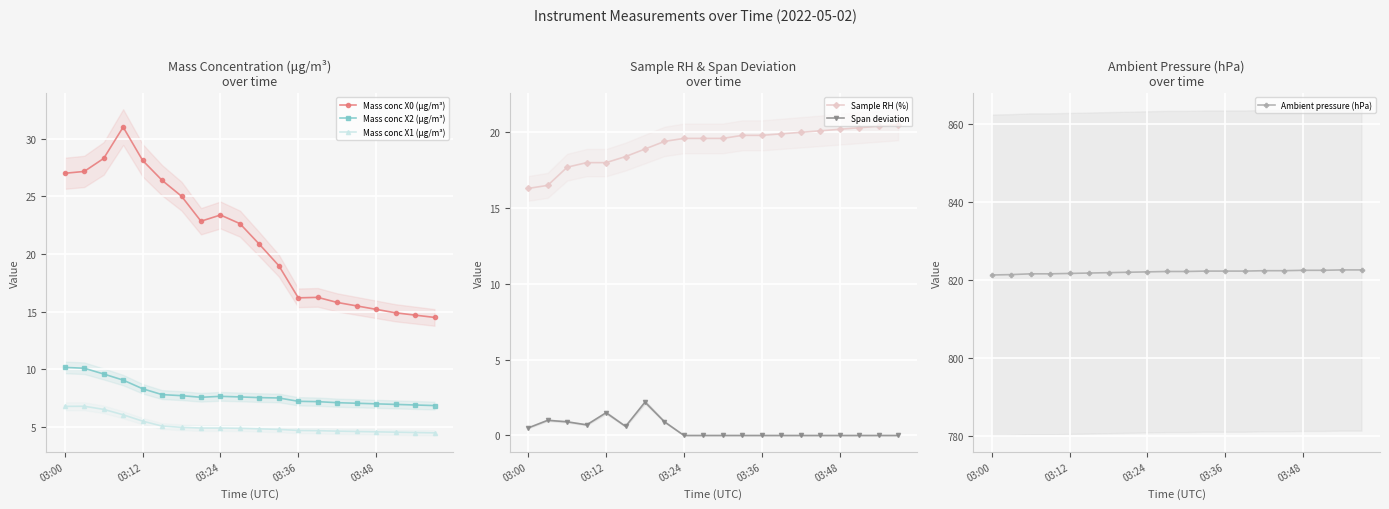

True or false: Mass conc X2 (μg/m³) has a value of 12.3 at 10.

False